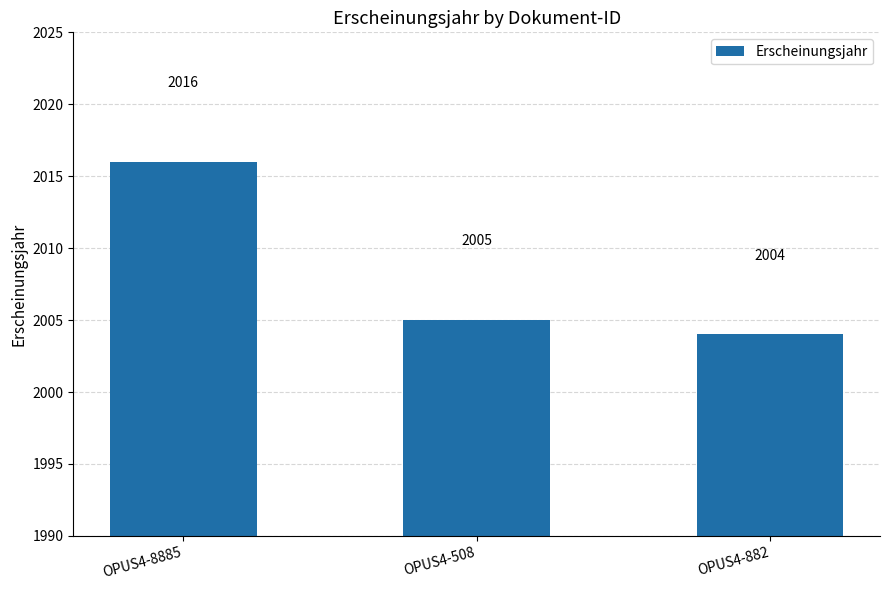

Approximately how many times larger is the value at OPUS4-882 compared to OPUS4-508?

1.0